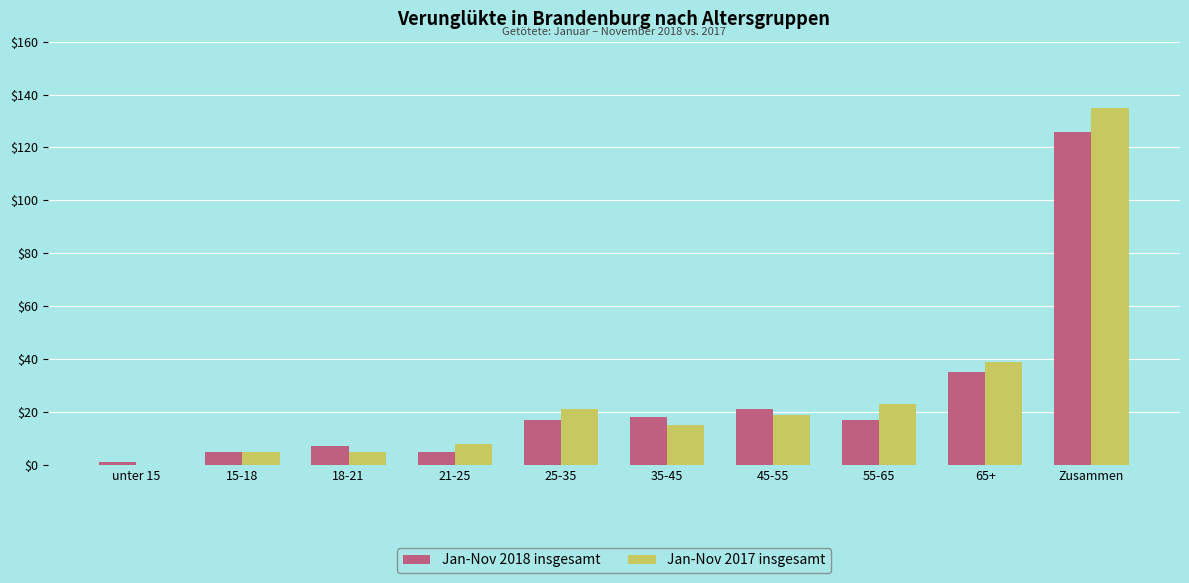

Does the chart contain stacked bars?

No